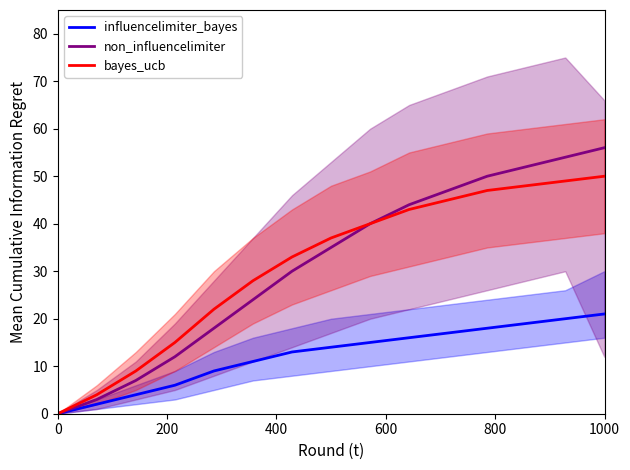

What is the maximum value for influencelimiter_bayes?

21